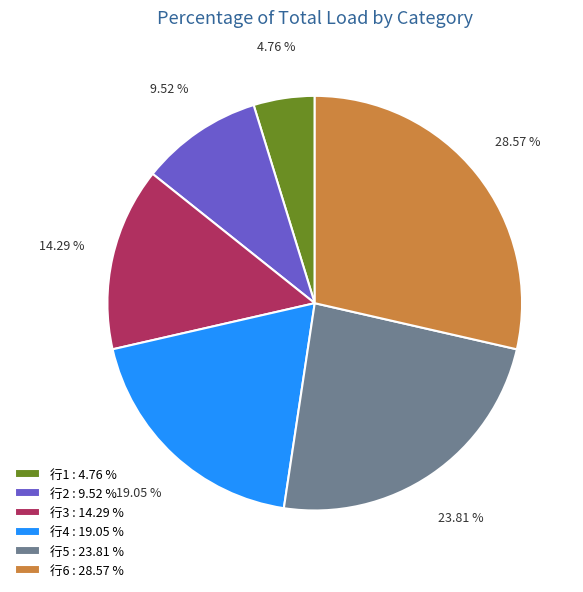

Which has a higher value, 行5 : 23.81 % or 行2 : 9.52 %?

行5 : 23.81 %